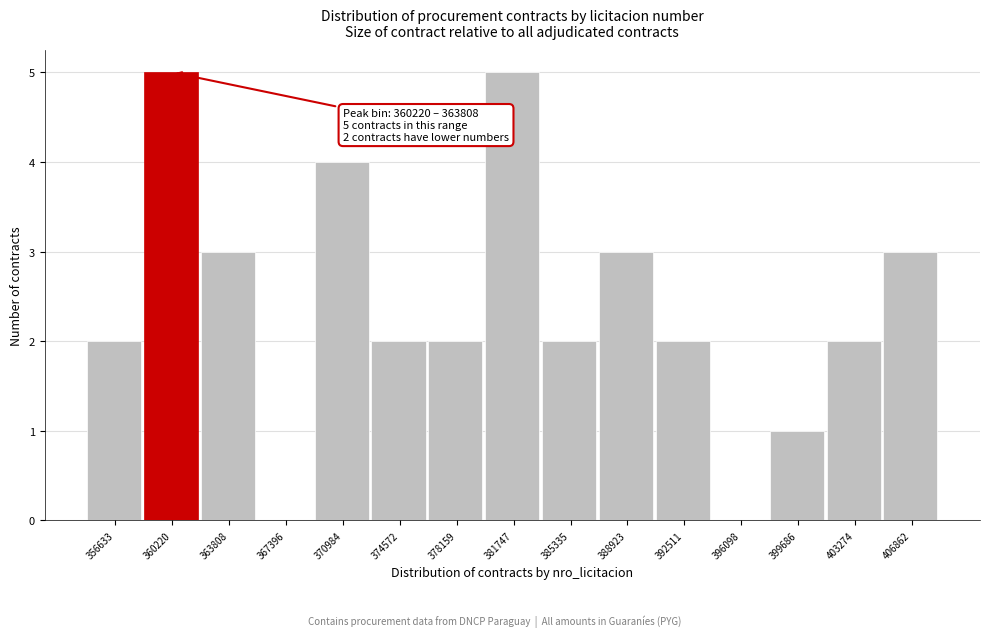

Reading left to right, transcribe all the data shown in this chart.

356633=2	360220=5	363808=3	367396=0	370984=4	374572=2	378159=2	381747=5	385335=2	388923=3	392511=2	396098=0	399686=1	403274=2	406862=3